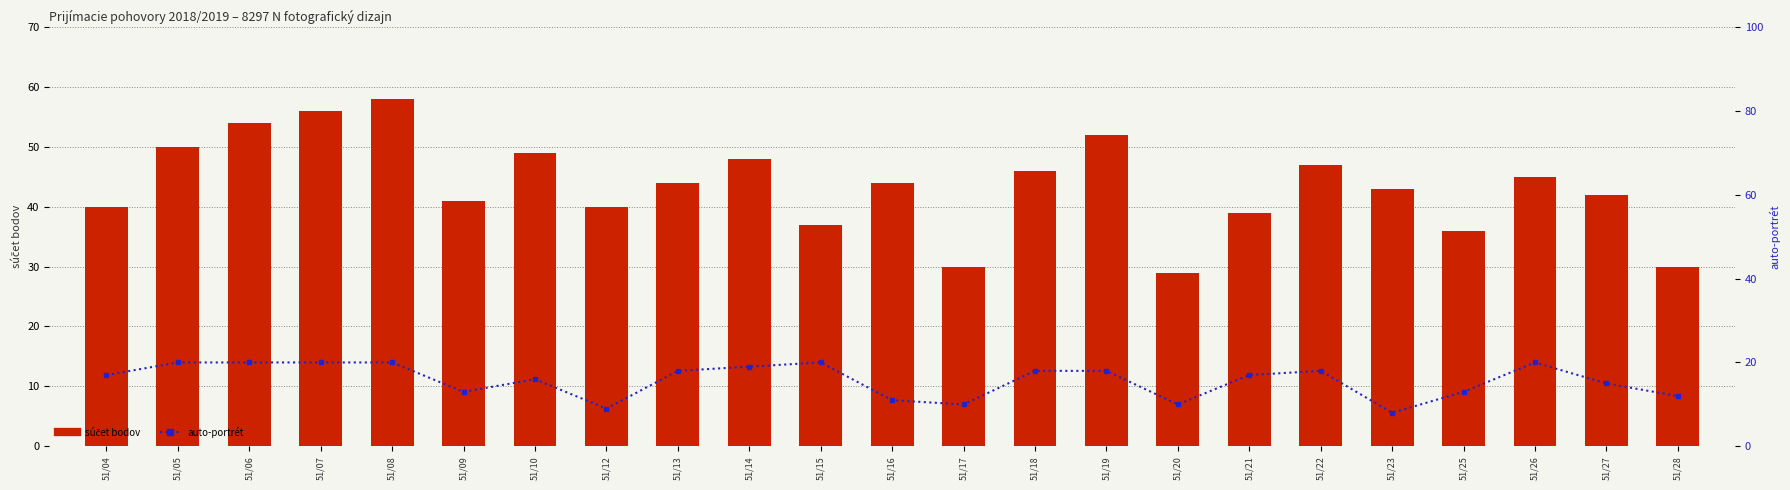

What is the lowest value of the auto-portrét series?

8